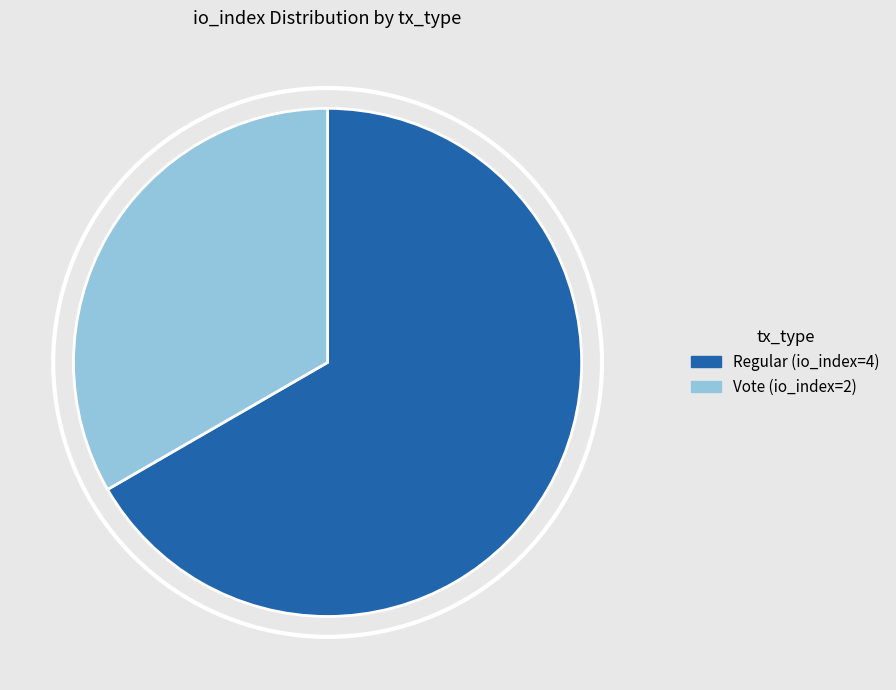

What percentage is NOT represented by Regular (io_index=4)?

33.3%